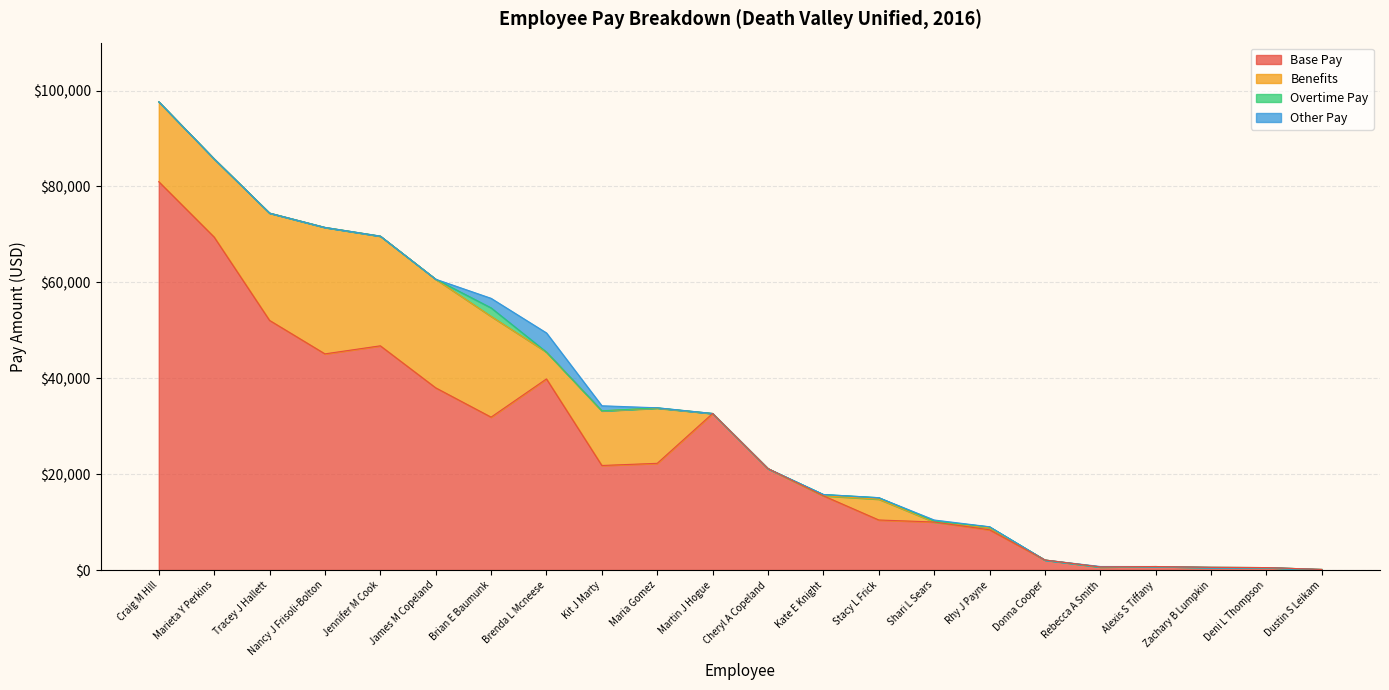

True or false: Base Pay and Other Pay intersect in this chart.

False